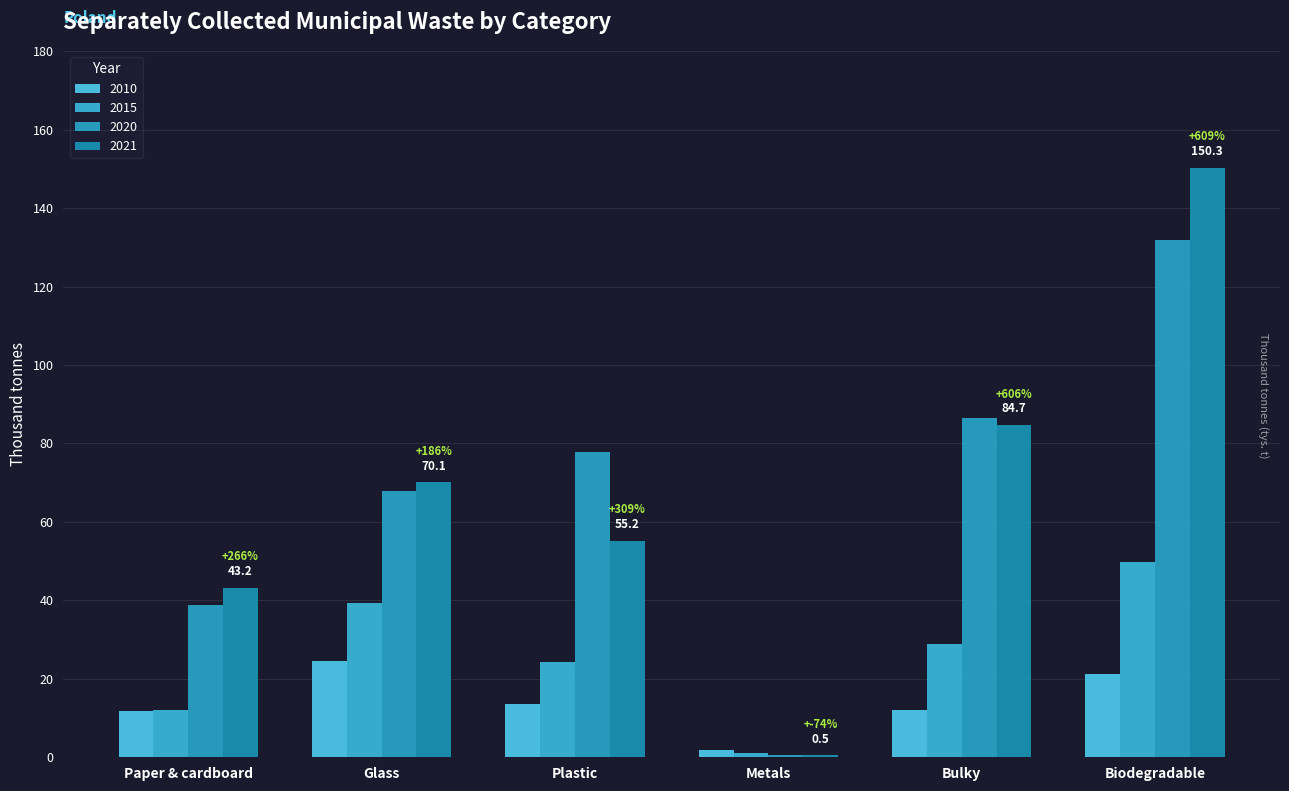

At which category is the sum across all series the highest?

Biodegradable